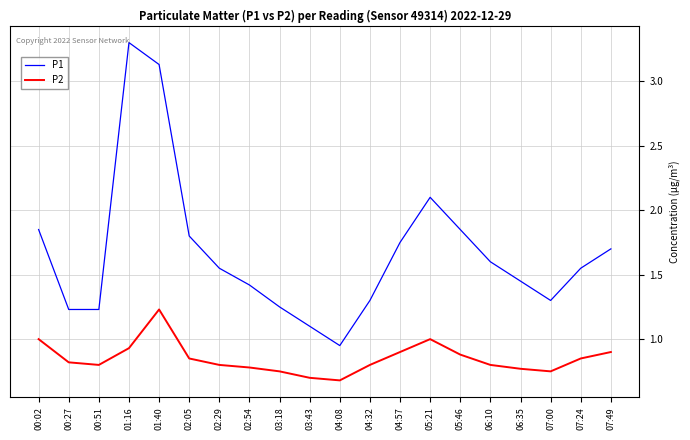

What position from the left is 04:57?

13